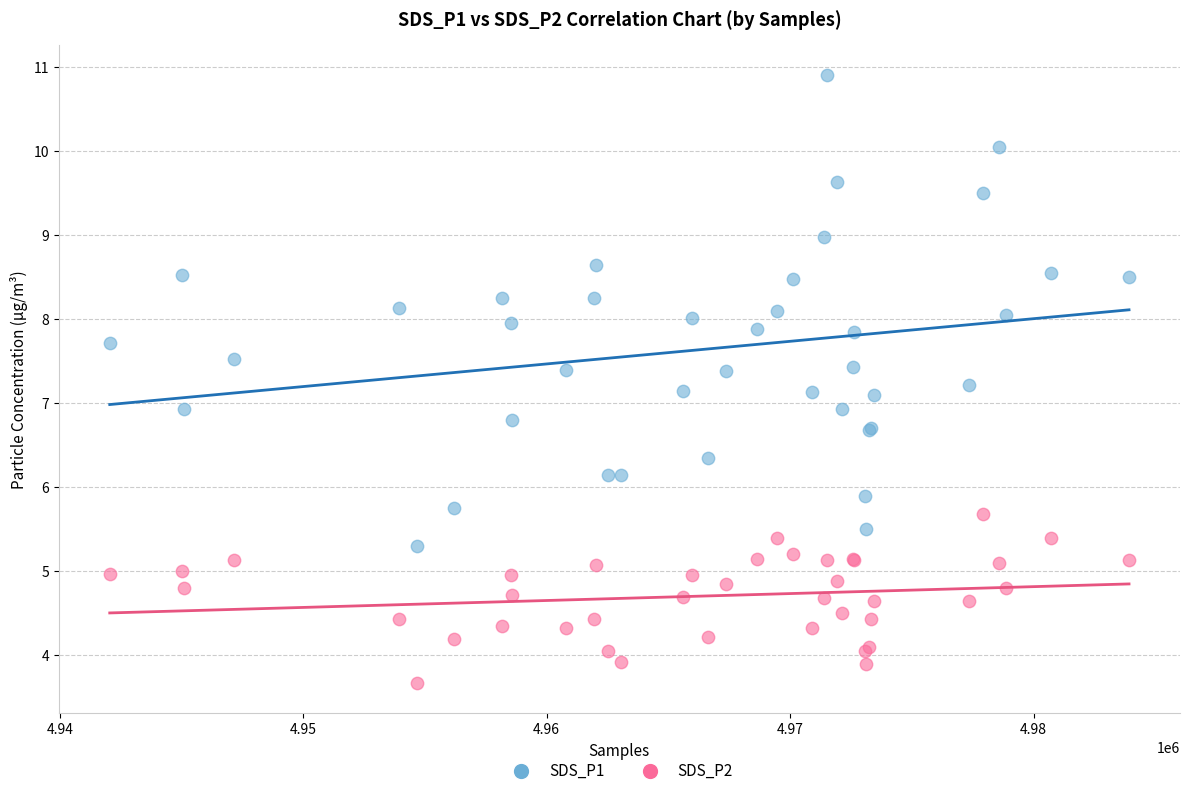

What is the X range (max minus min) for the scatter plot?

41861.0